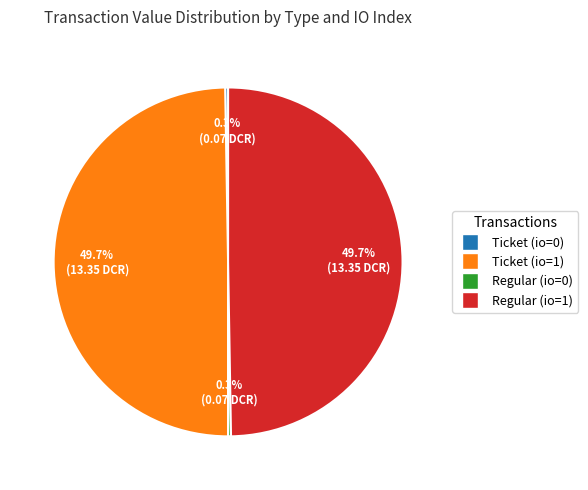

Does Regular (io=1) account for over 50% of the chart?

No